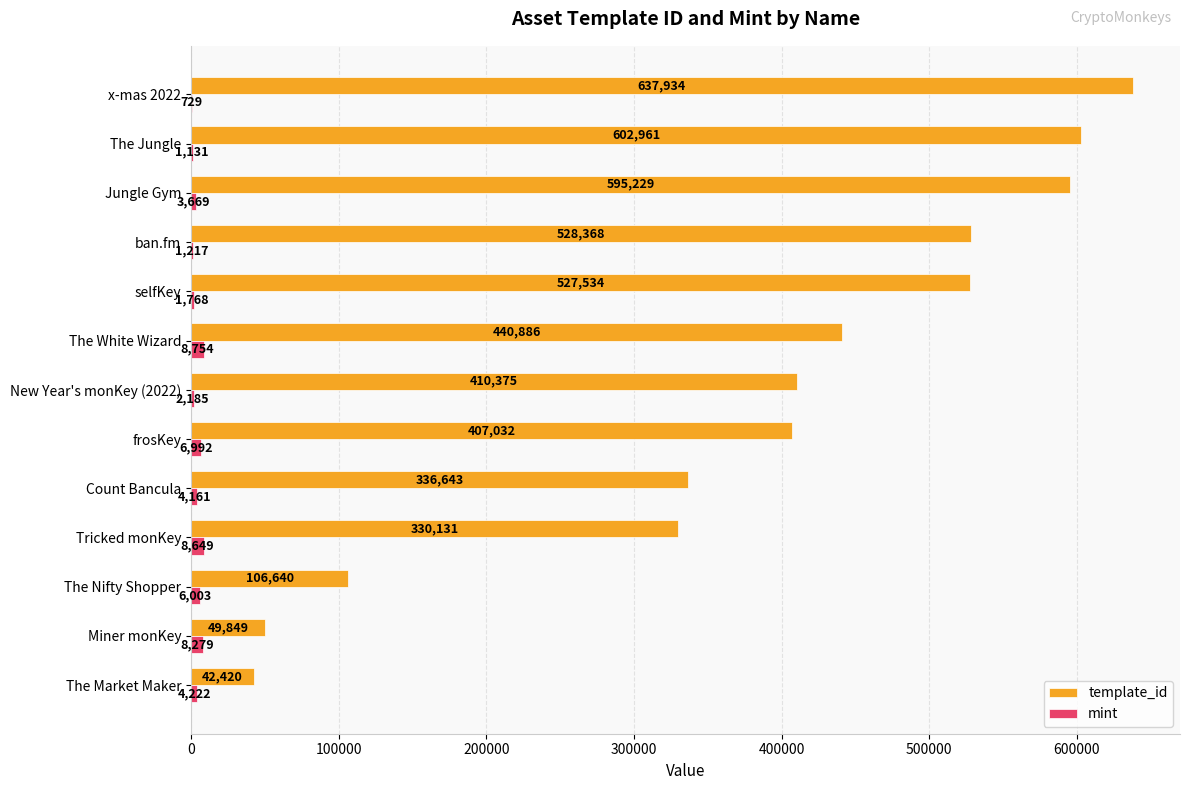

Between New Year's monKey (2022) and ban.fm, which series saw the biggest shift?

template_id